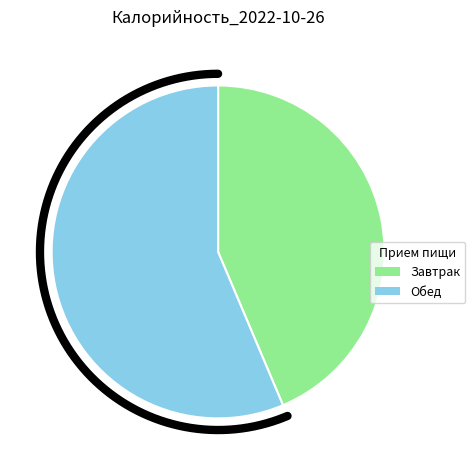

The Пряник slice represents 1% of the pie. True or false?

False